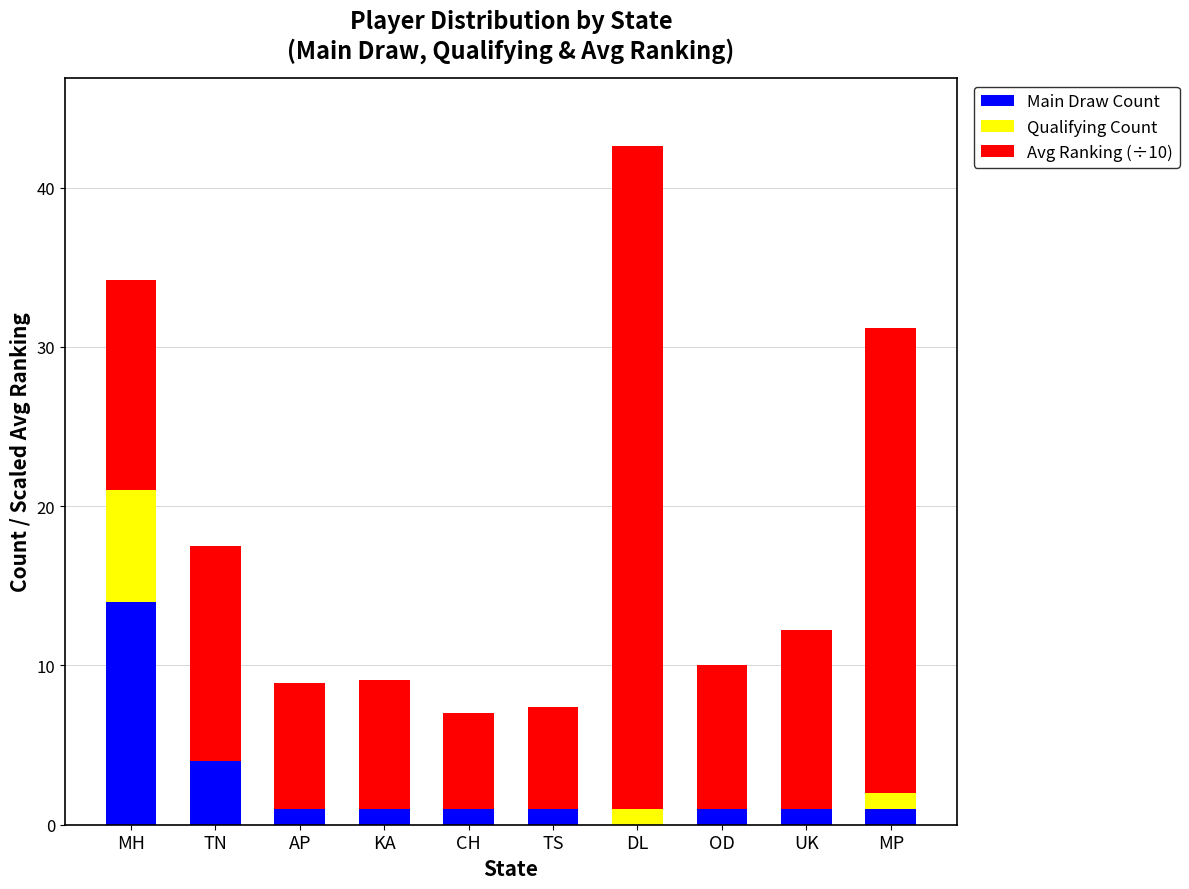

What is the sum of all Main Draw Count values?

25.0